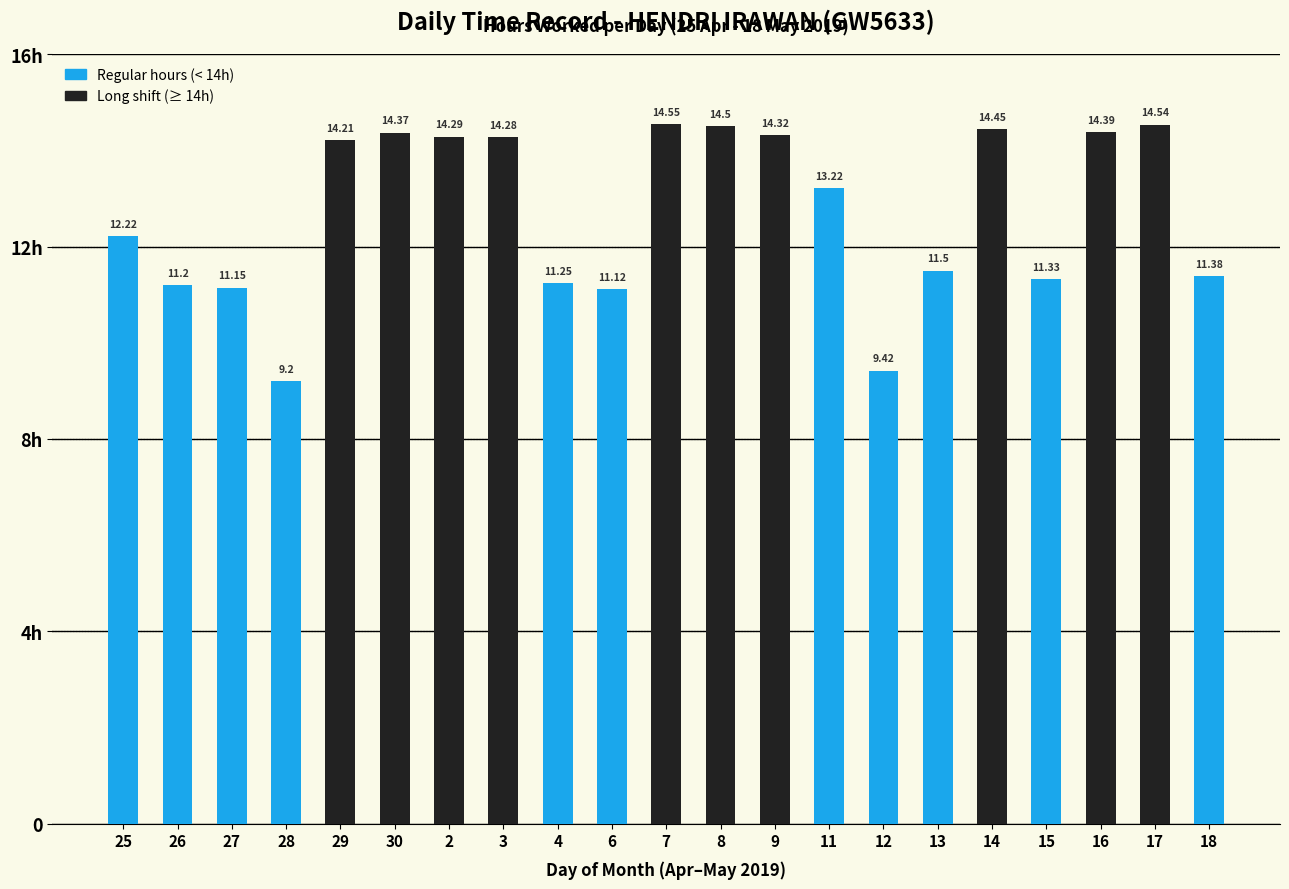

Which has a higher value, 11 or 30?

30